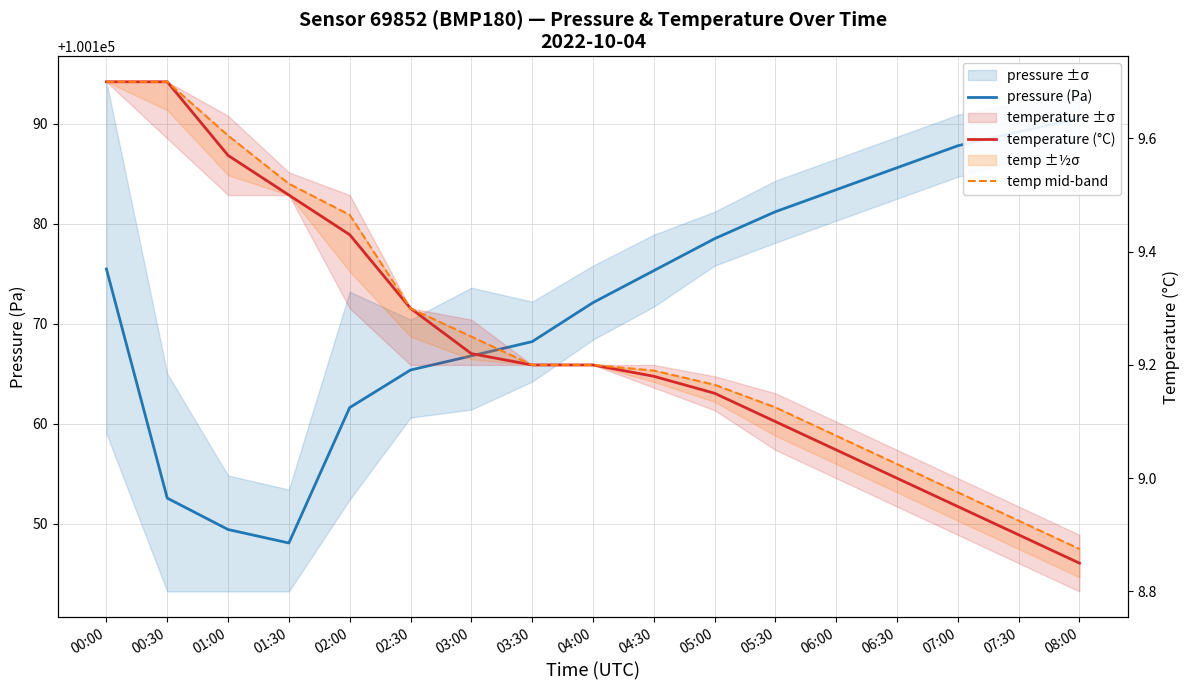

Reading left to right, list all the values displayed in this chart.

pressure (Pa): 00:00=100175.5	00:30=100152.5	01:00=100149.4	01:30=100148.1	02:00=100161.6	02:30=100165.4	03:00=100166.8	03:30=100168.2	04:00=100172.1	04:30=100175.3	05:00=100178.5	05:30=100181.2	06:00=100183.4	06:30=100185.6	07:00=100187.8	07:30=100189.2	08:00=100190.5
temperature (°C): 00:00=9.7	00:30=9.7	01:00=9.6	01:30=9.5	02:00=9.4	02:30=9.3	03:00=9.2	03:30=9.2	04:00=9.2	04:30=9.2	05:00=9.2	05:30=9.1	06:00=9.1	06:30=9.0	07:00=8.9	07:30=8.9	08:00=8.8
temp mid-band: 00:00=9.7	00:30=9.7	01:00=9.6	01:30=9.5	02:00=9.5	02:30=9.3	03:00=9.2	03:30=9.2	04:00=9.2	04:30=9.2	05:00=9.2	05:30=9.1	06:00=9.1	06:30=9.0	07:00=9.0	07:30=8.9	08:00=8.9